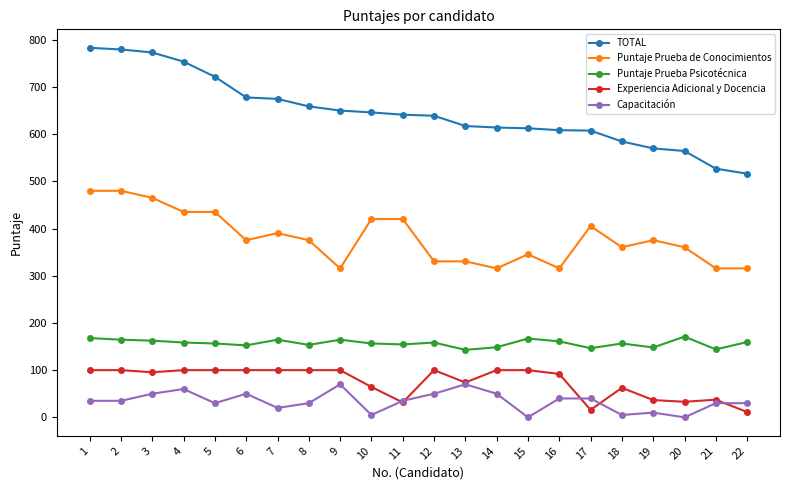

Where does the Puntaje Prueba Psicotécnica series first go above 158?

1